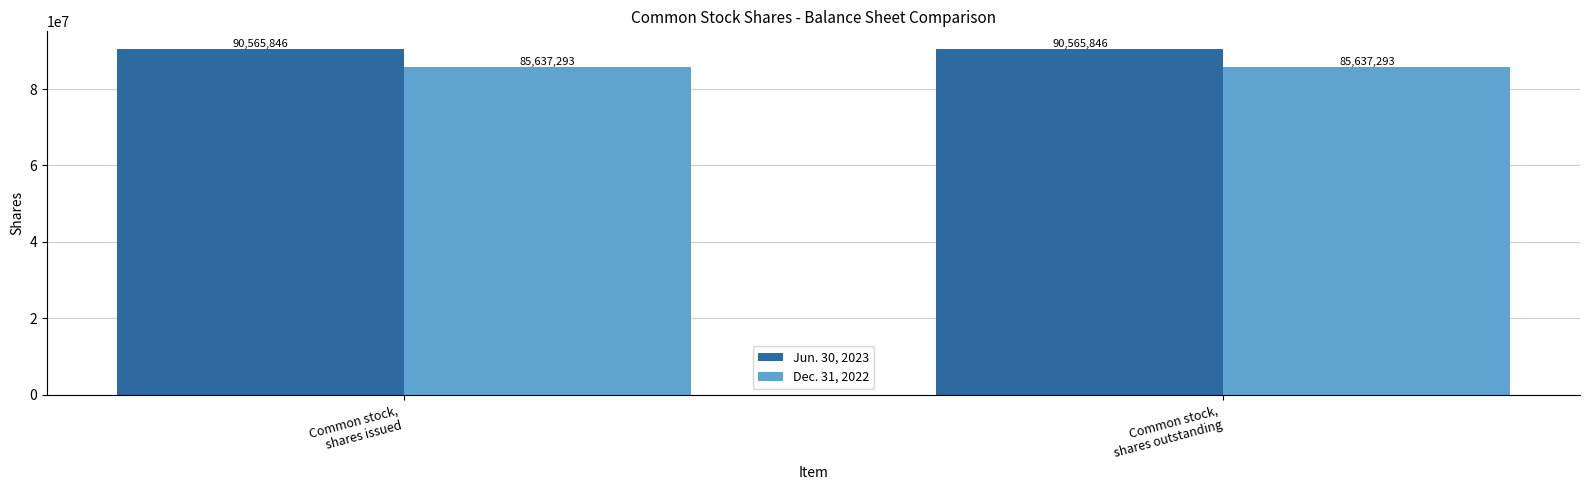

The value of Dec. 31, 2022 at Common stock,
shares outstanding is 58863492. True or false?

False